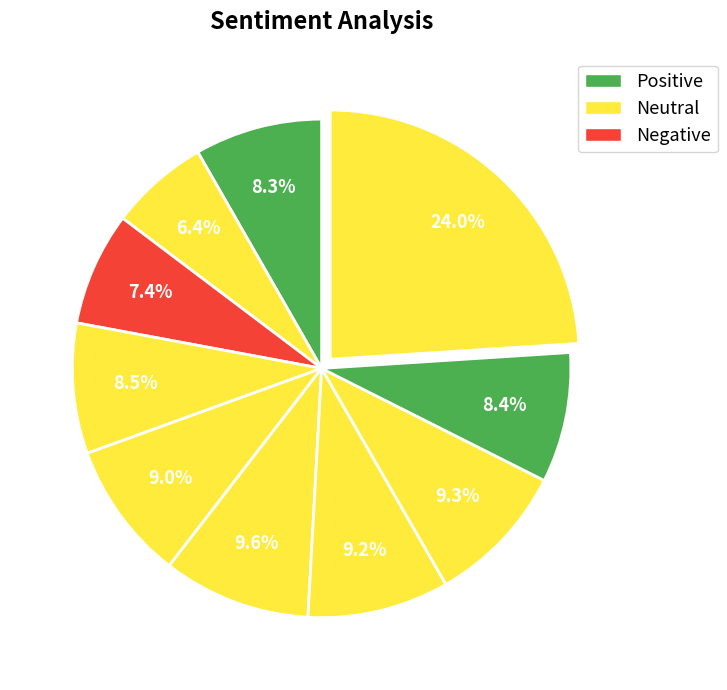

Is there any slice that represents more than half of the pie?

No